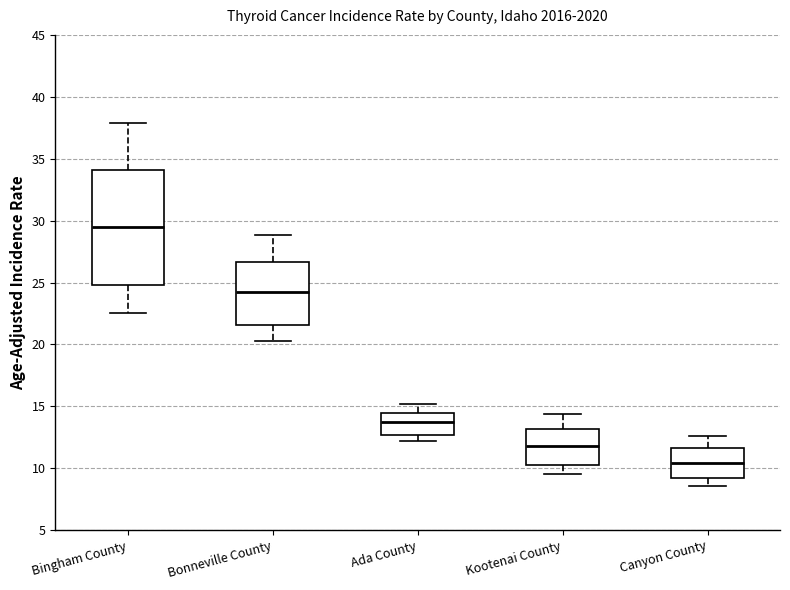

Which box is the tallest, from its lower edge to its upper edge?

Bingham County